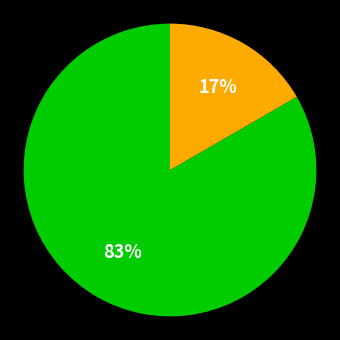

Does any single category account for the majority?

Yes